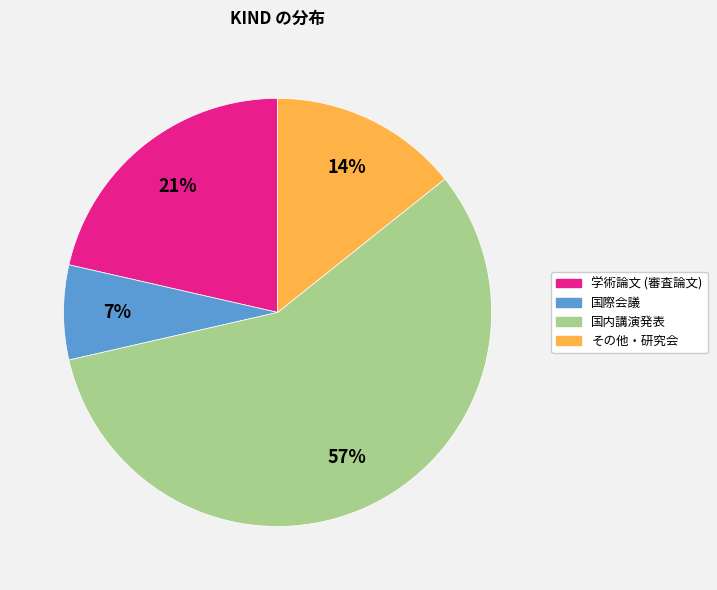

Rank the categories by value from highest to lowest.

国内講演発表, 学術論文 (審査論文), その他・研究会, 国際会議